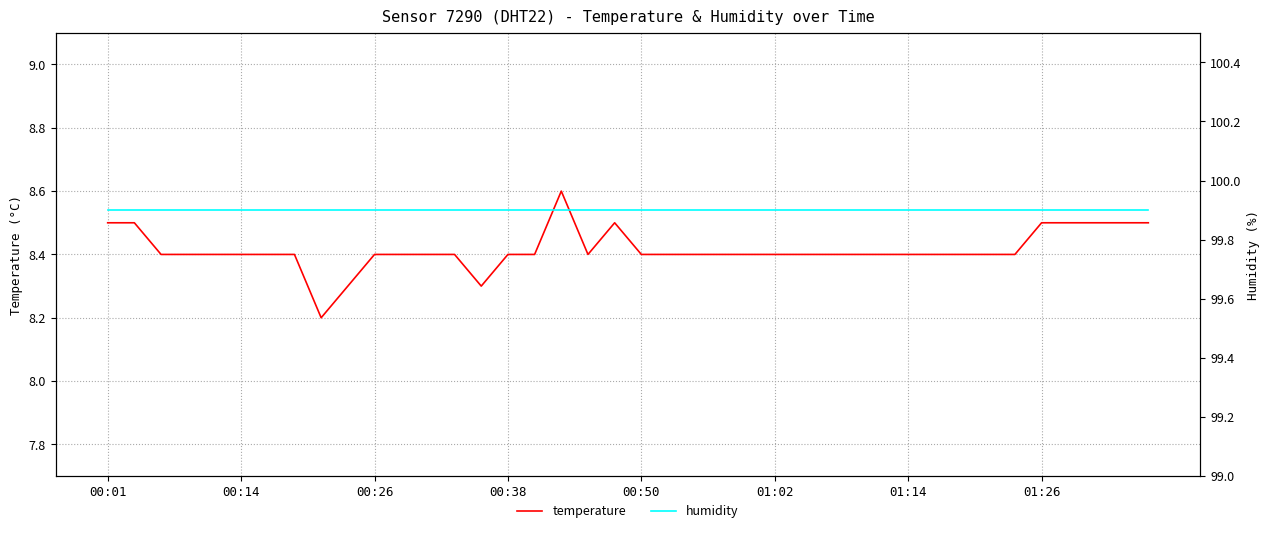

What is the value of the temperature point at the 15th from the left?

8.3